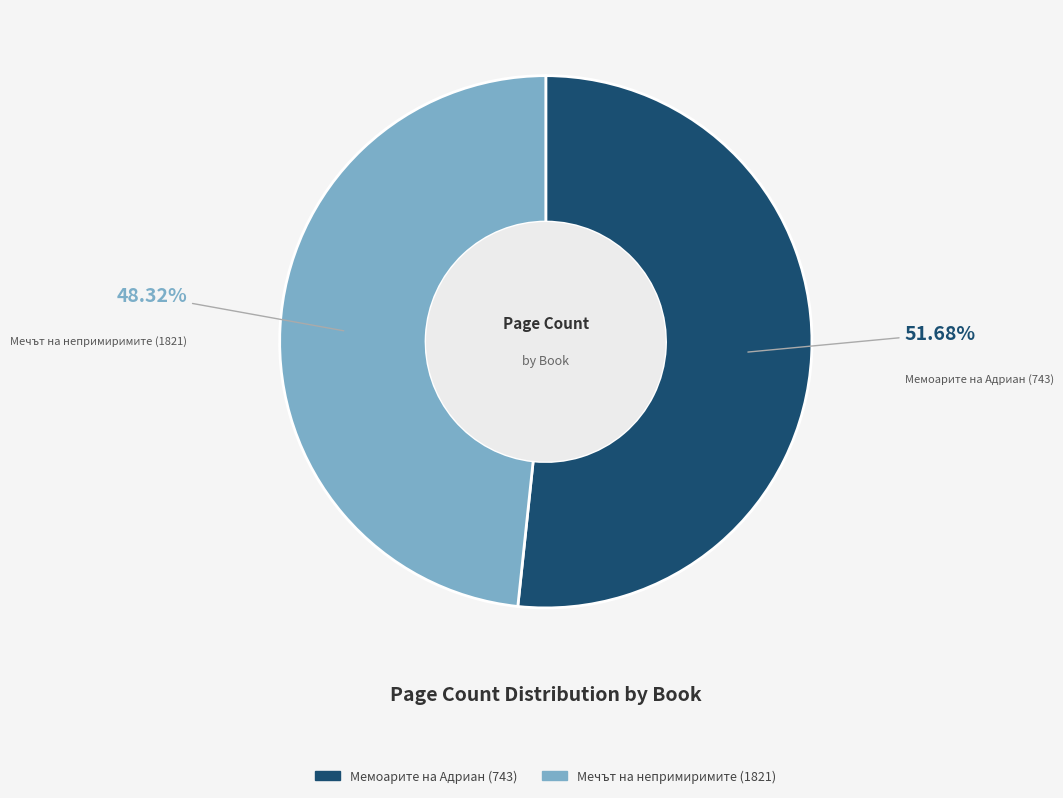

What is the total percentage of Мечът на непримиримите (1821) and Мемоарите на Адриан (743)?

100.0%